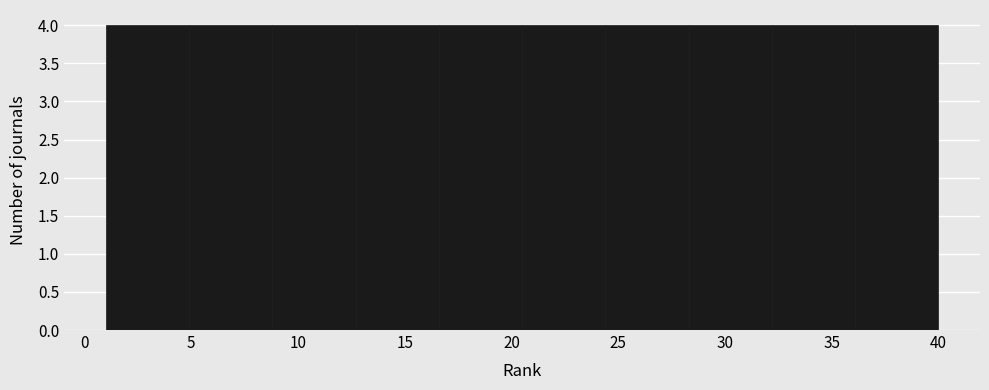

How tall is the bar that spans 32.2 to 36.1 on the x-axis? Neither the bar edges nor the heights are printed on the chart, so give them approximately, as read against the axes.

4